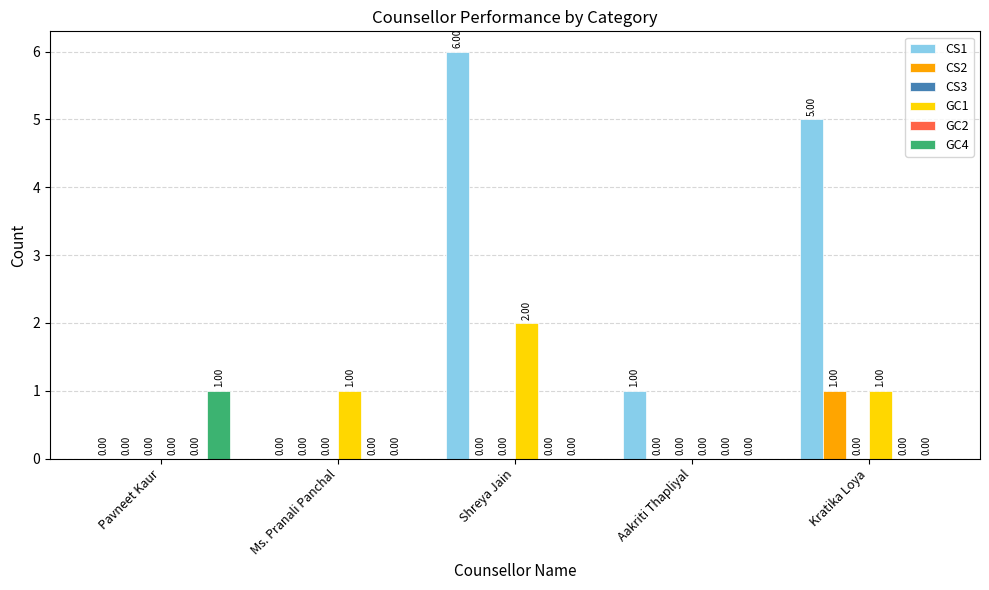

What is the total value across all series at Kratika Loya?

7